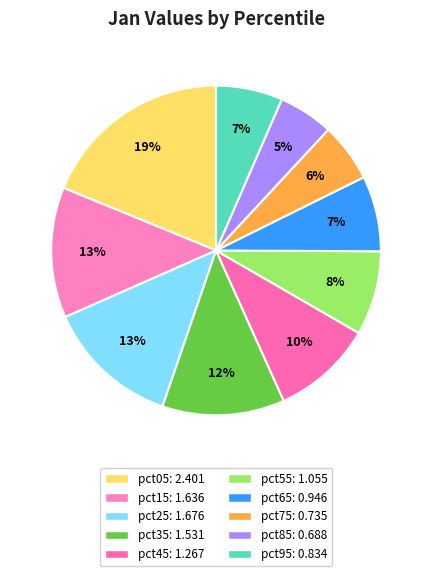

How many segments does this pie chart have?

10